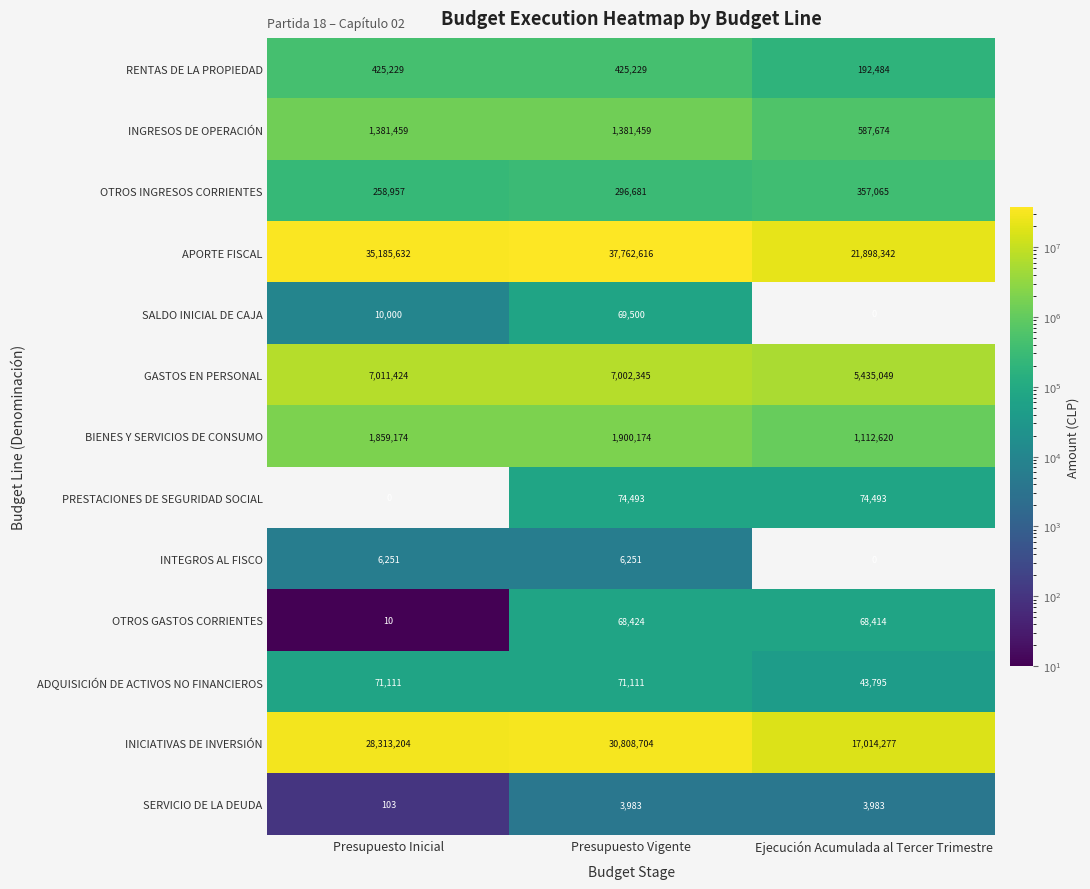

What is the average value of the RENTAS DE LA PROPIEDAD series?

347647